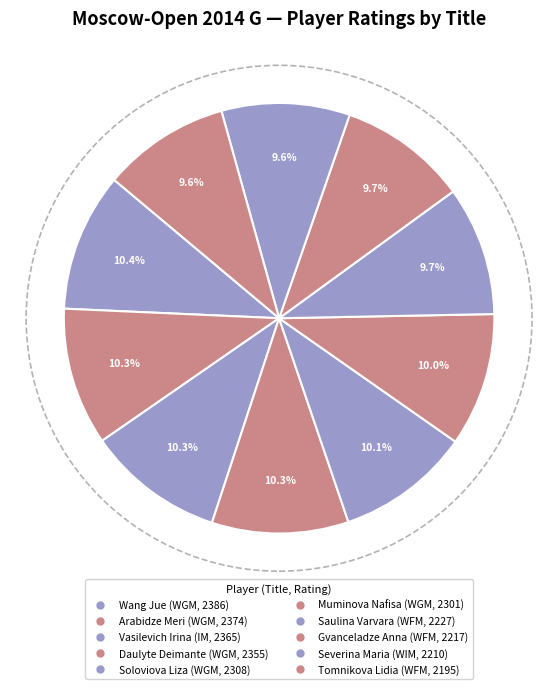

How many segments does this pie chart have?

10